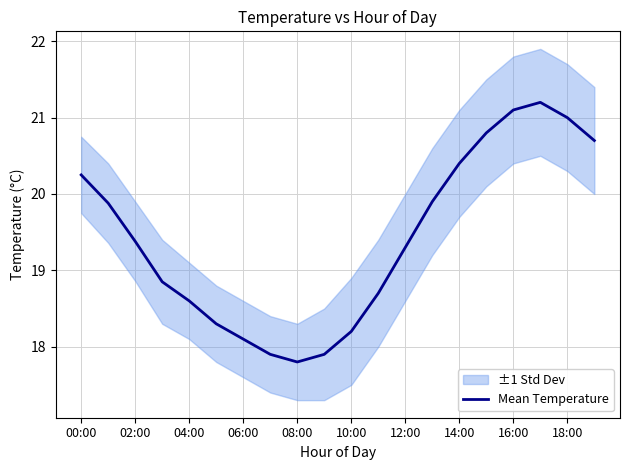

The Mean Temperature series shows 4.7 at 04:00. True or false?

False